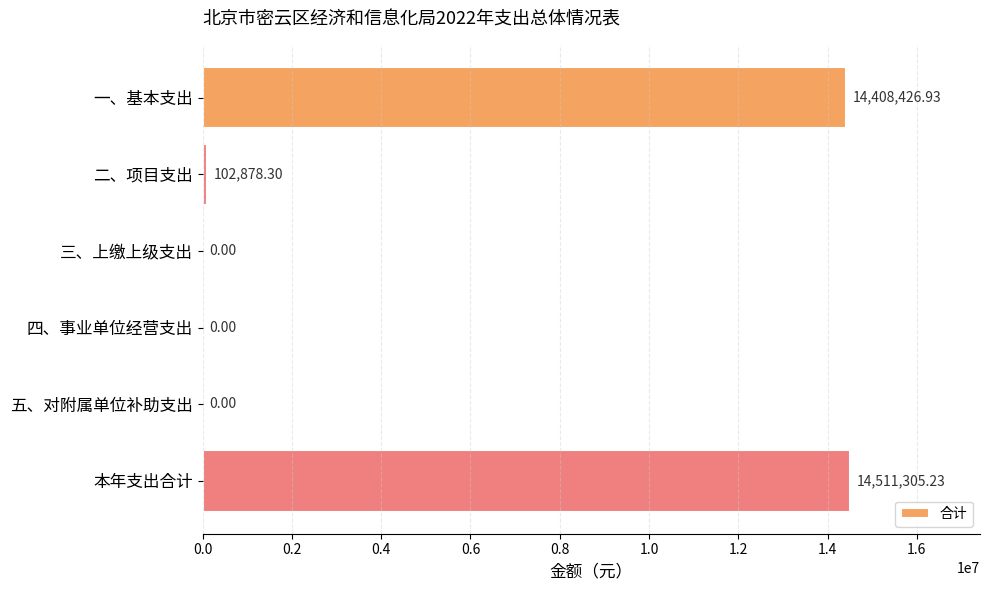

Where is the data nearest to the value 7255652?

二、项目支出